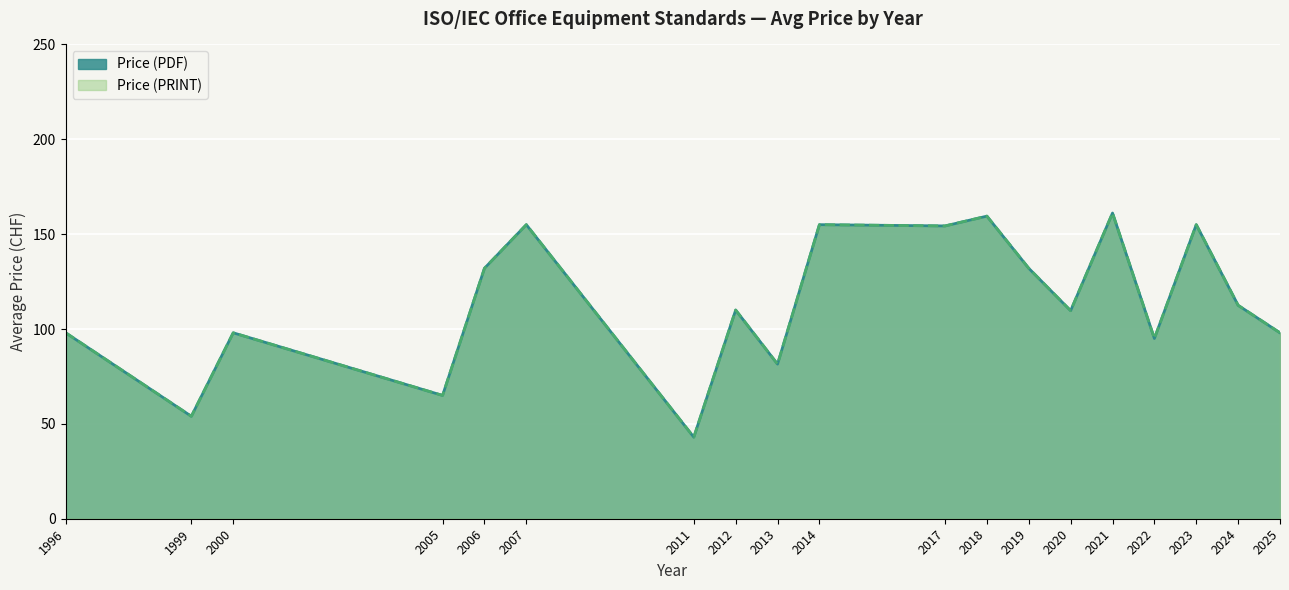

Is it true that Price (PRINT) equals 115.9 at 2005?

False